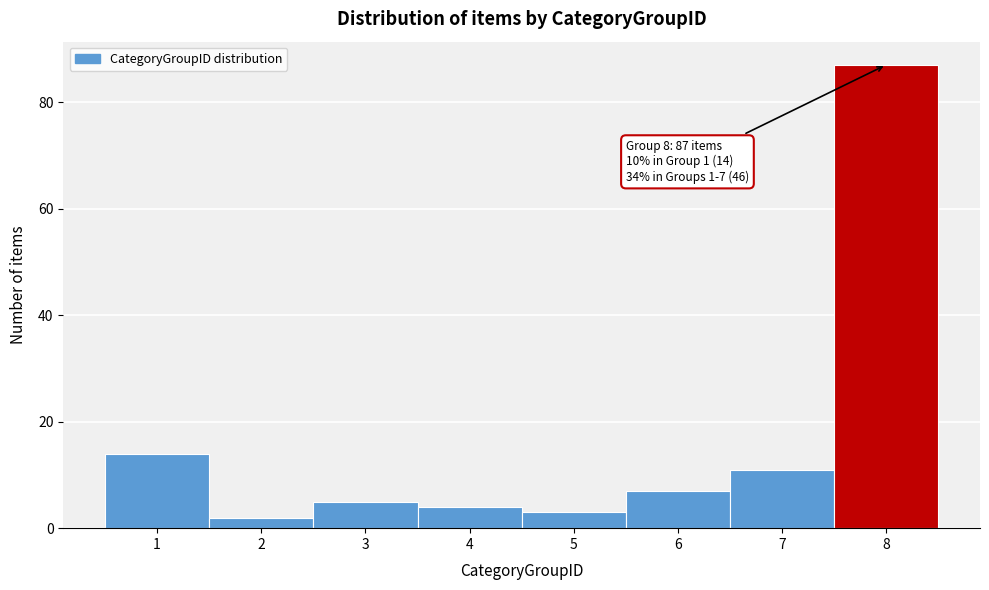

Over which range of the x-axis is the bar tallest?

7.5 to 8.5